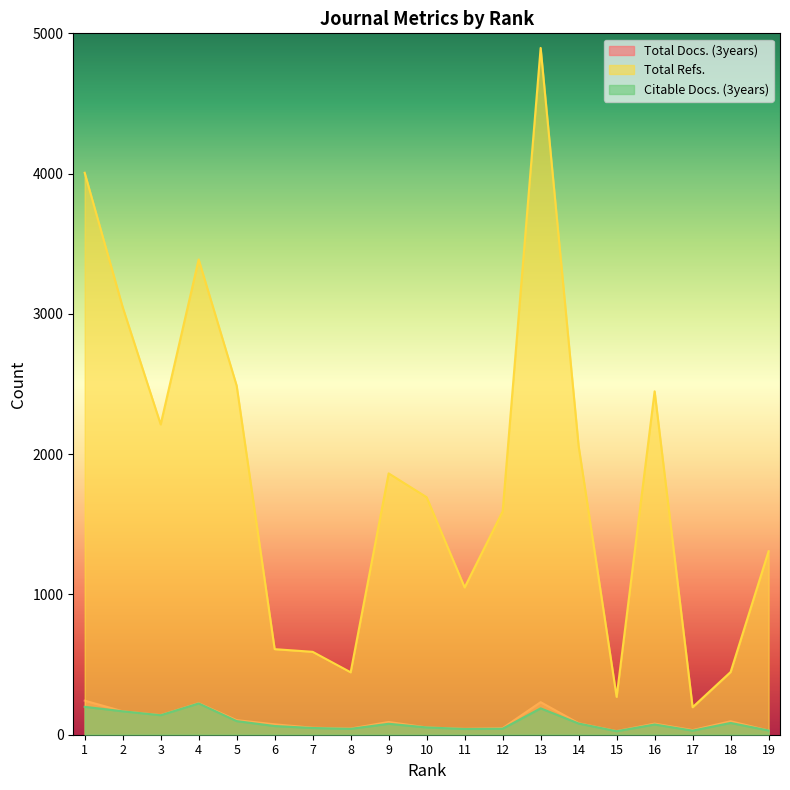

Rank the series by their maximum value, from highest to lowest.

Total Refs., Total Docs. (3years), Citable Docs. (3years)